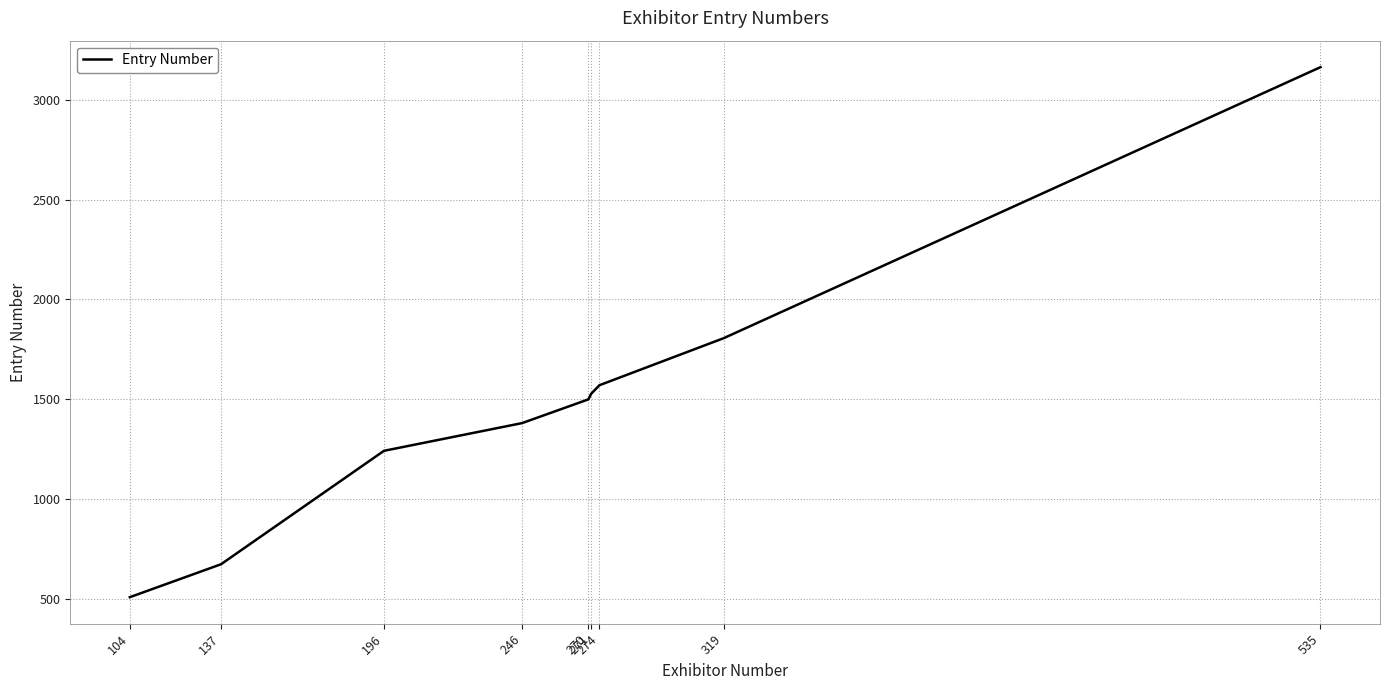

List the labels in order of value, smallest first.

104, 137, 196, 246, 270, 271, 274, 319, 535